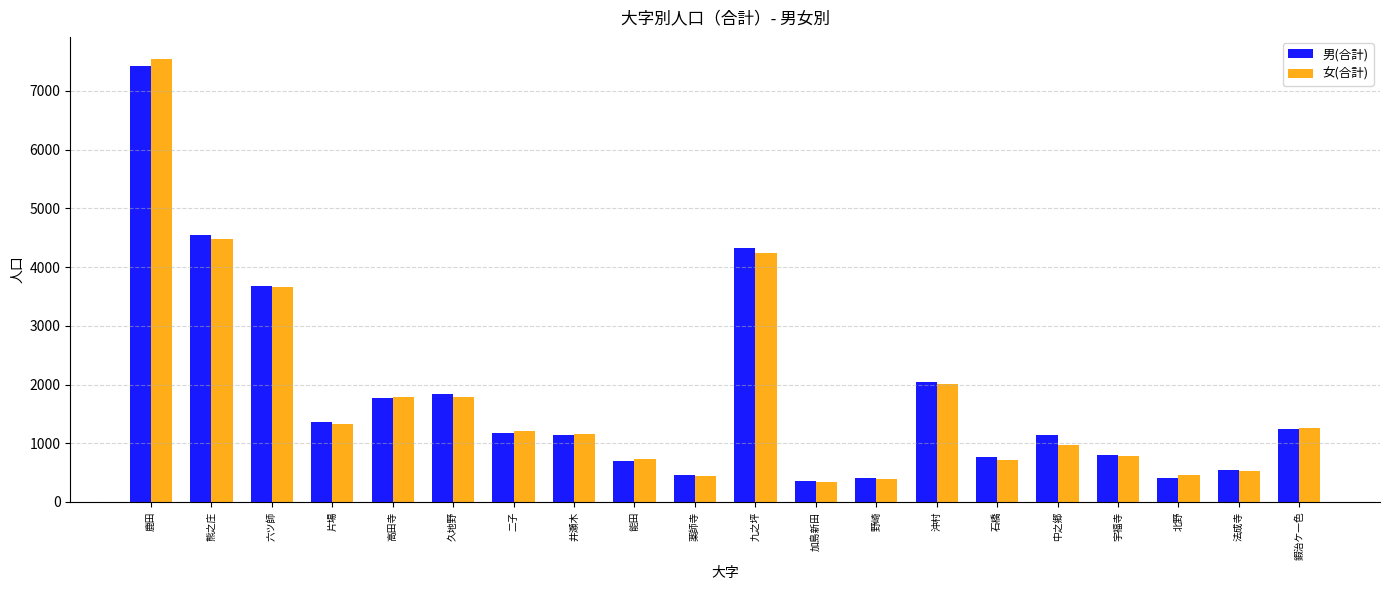

What is the sum of the 女(合計) values at 九之坪 and 高田寺?

6021